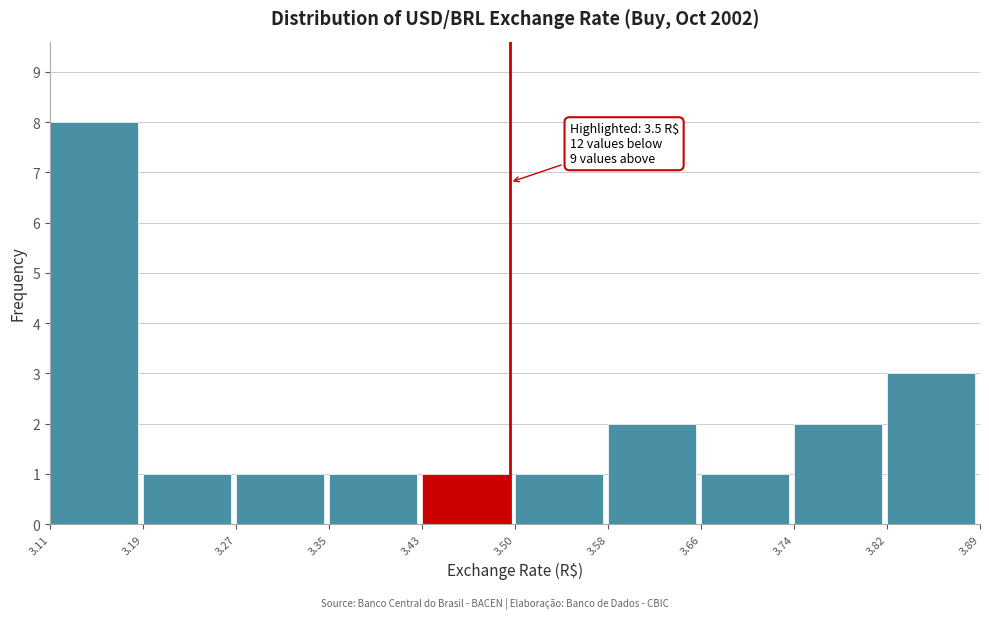

Over which range of the x-axis is the bar tallest?

3.11 to 3.19